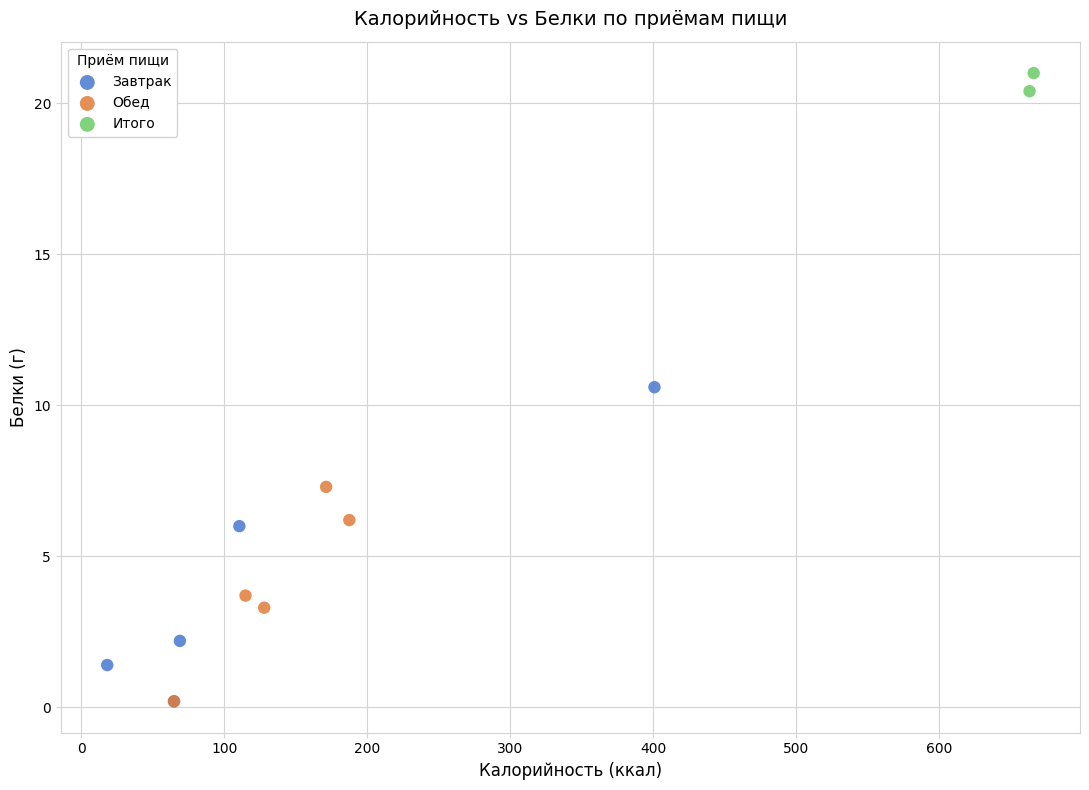

Which series has the widest spread of Y values?

Завтрак